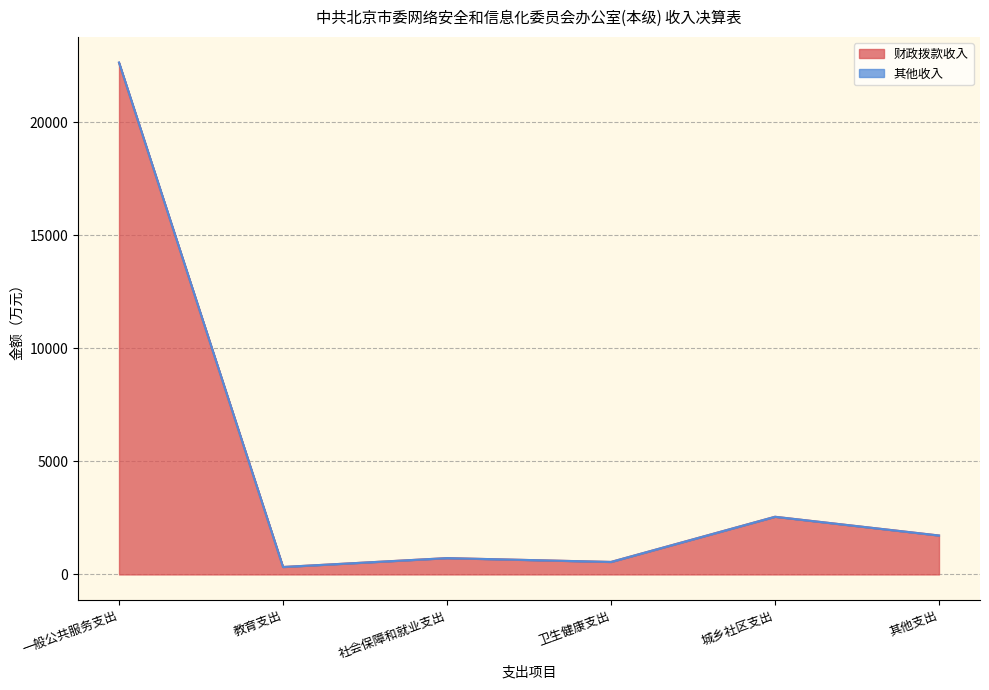

What is the sum of all 其他收入 values?

28517.8